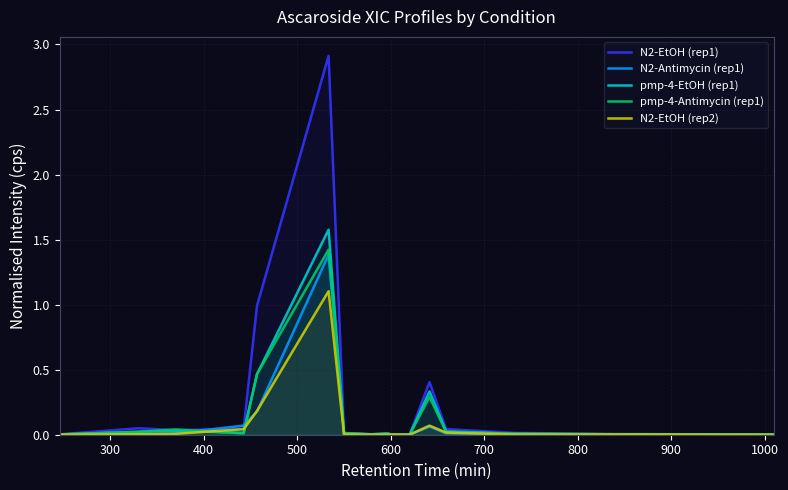

What is the highest value of the pmp-4-EtOH (rep1) series?

1.6